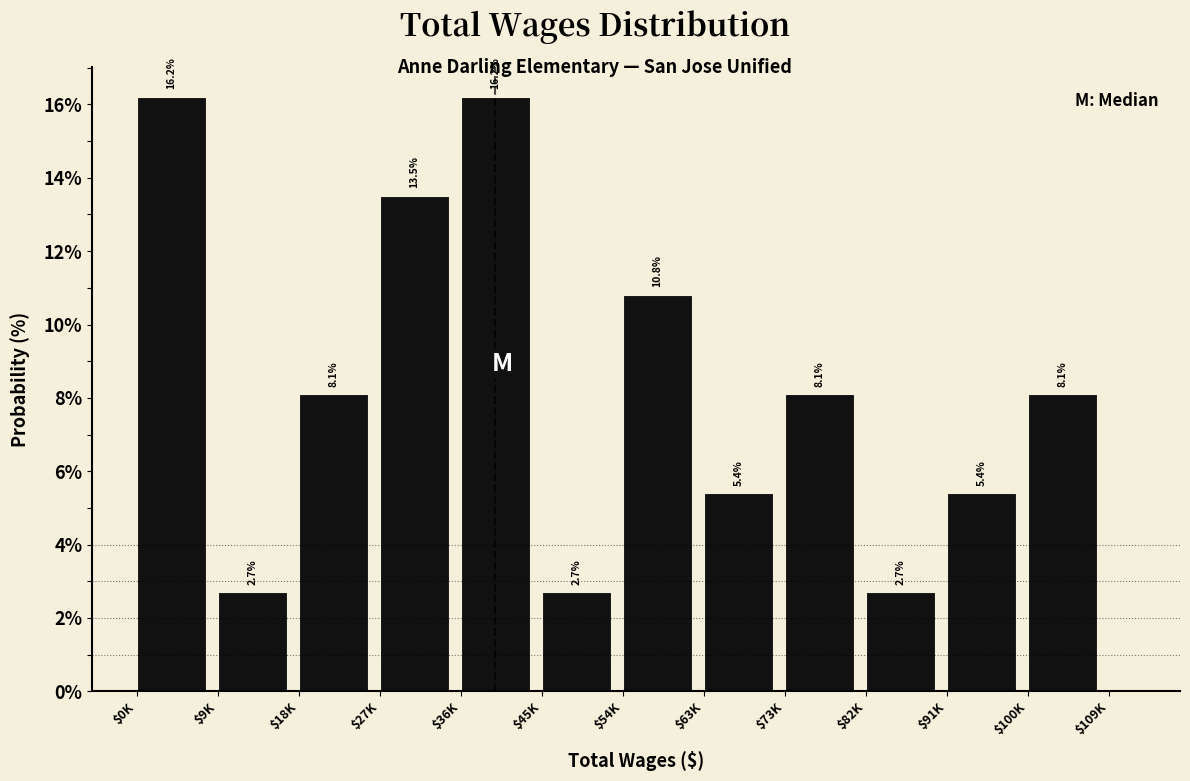

Reading left to right, what are all the values shown in this chart?

16.2	2.7	8.1	13.5	16.2	2.7	10.8	5.4	8.1	2.7	5.4	8.1